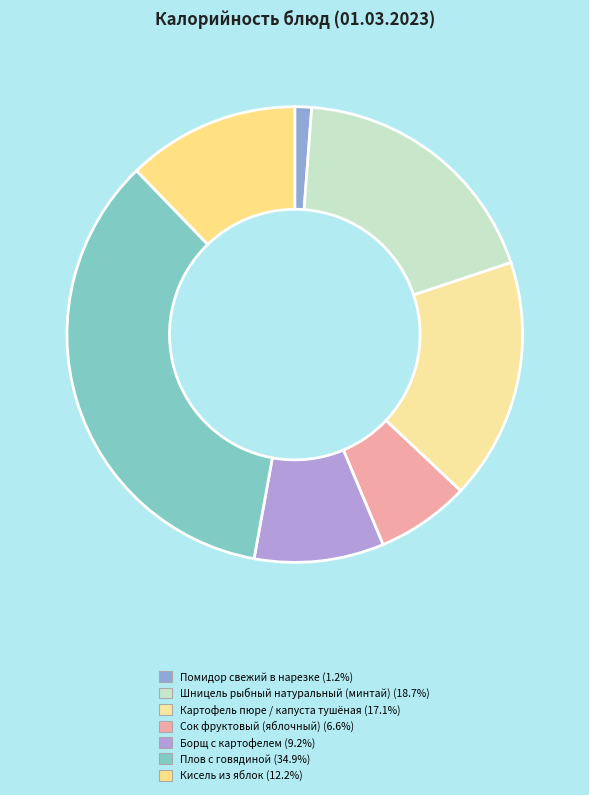

What is the total percentage of Кисель из яблок and Плов с говядиной?

47.1%